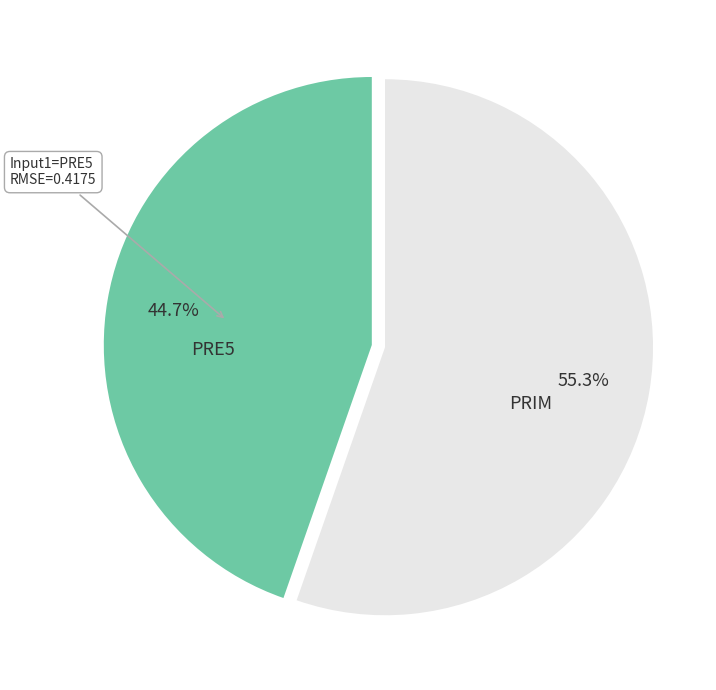

To the nearest percent, what percentage of the pie is PRIM?

55%